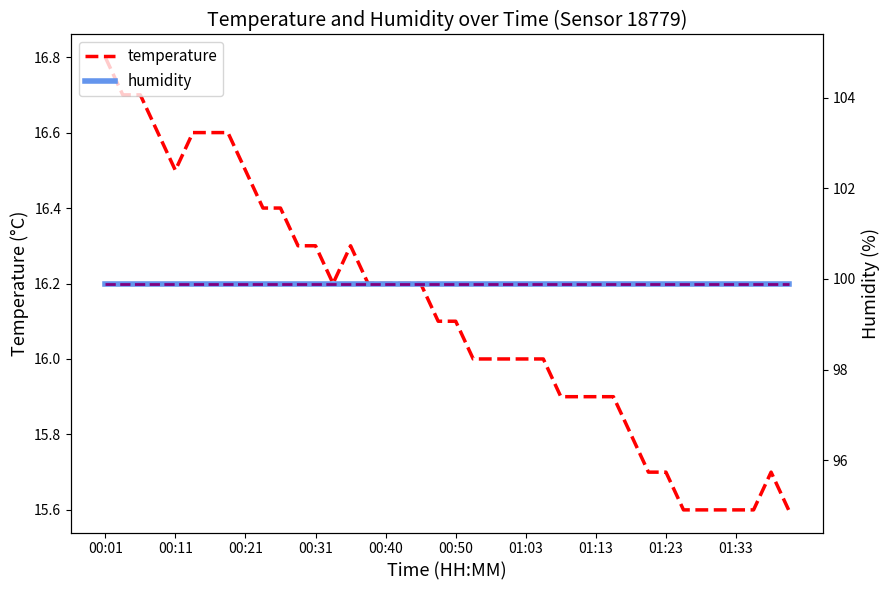

At which category does temperature reach its first local peak?

14